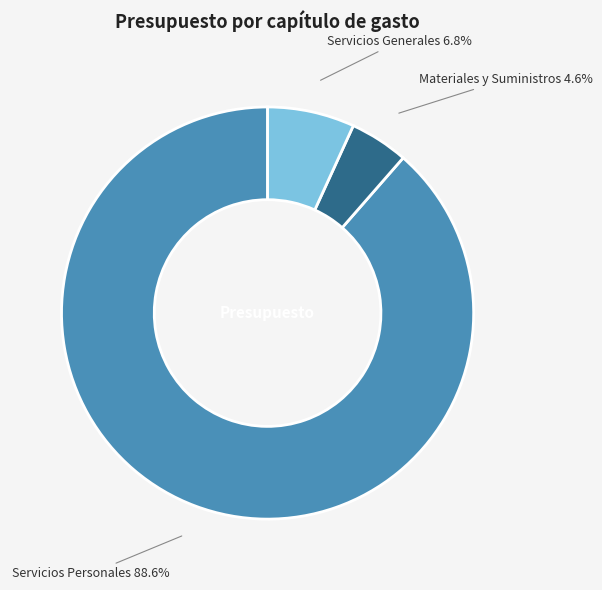

How many slices are in this pie chart?

3